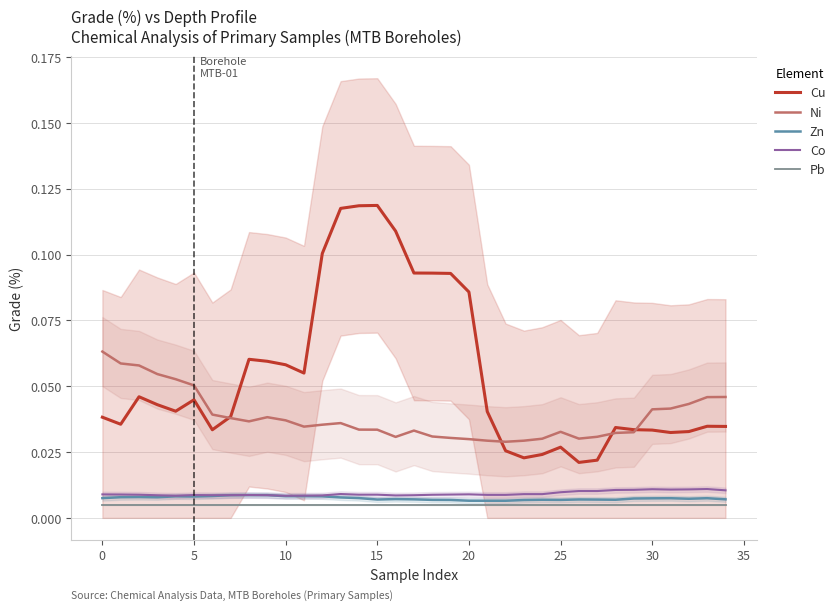

Rank the series at 21 from highest to lowest value.

Cu, Ni, Co, Zn, Pb